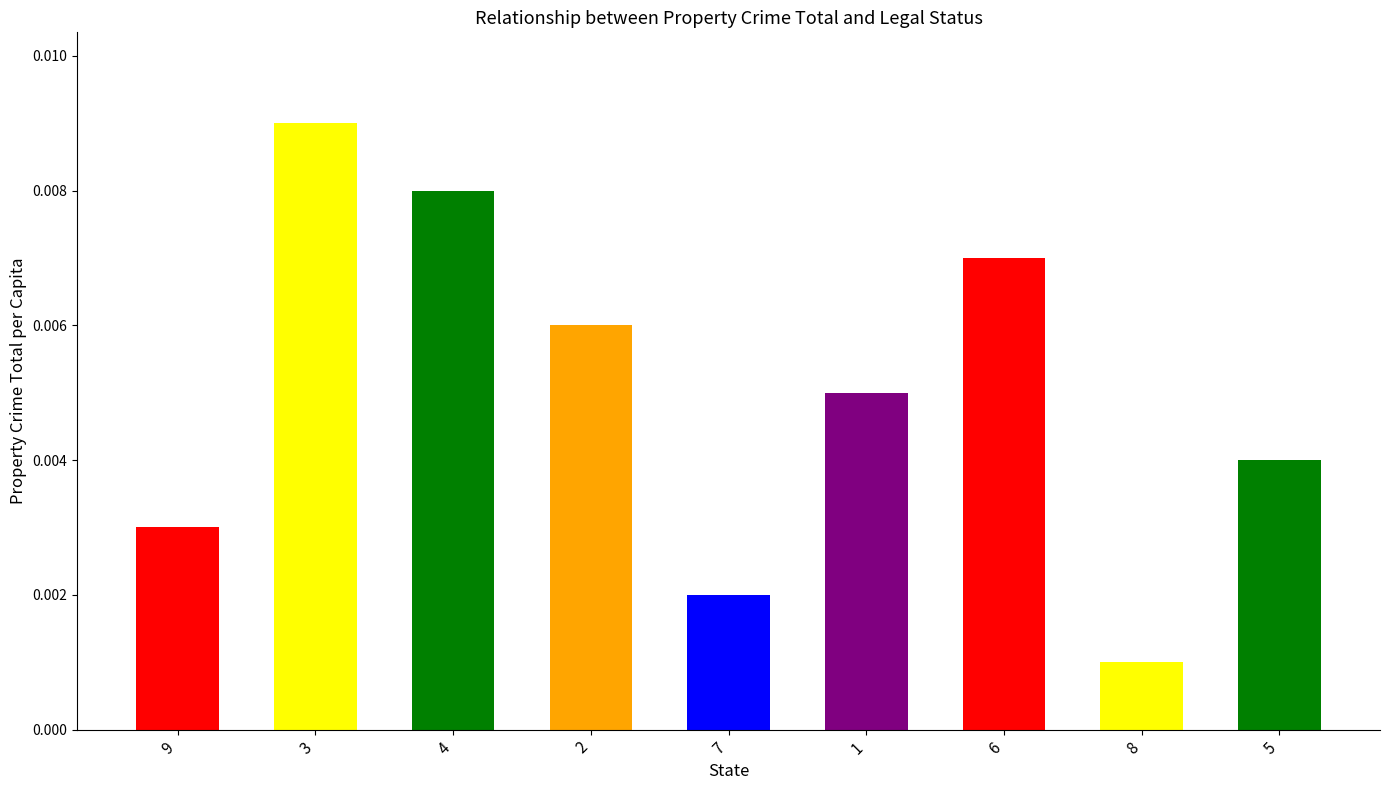

What is the label of the 5th bar from the right?

7